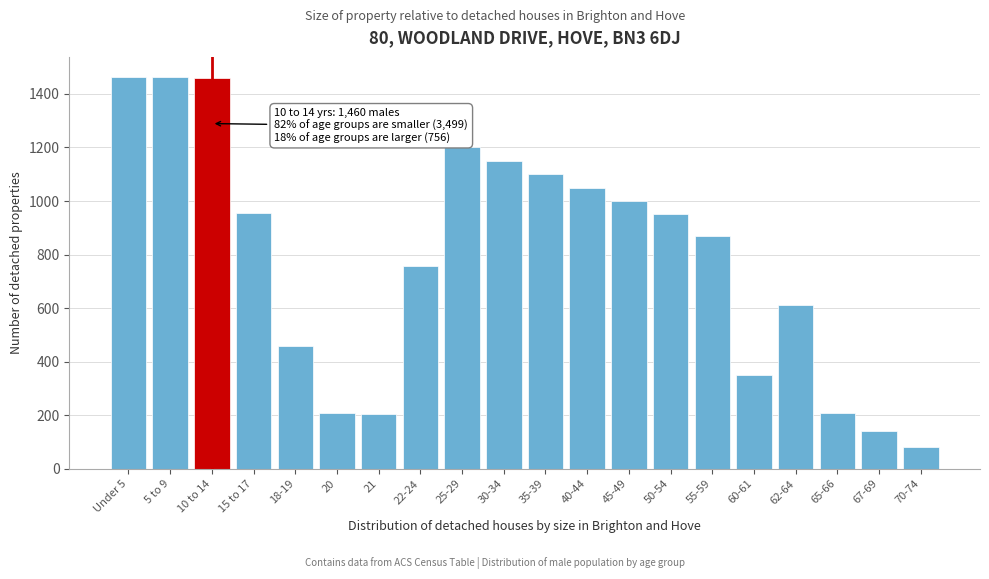

What is the average value?

784